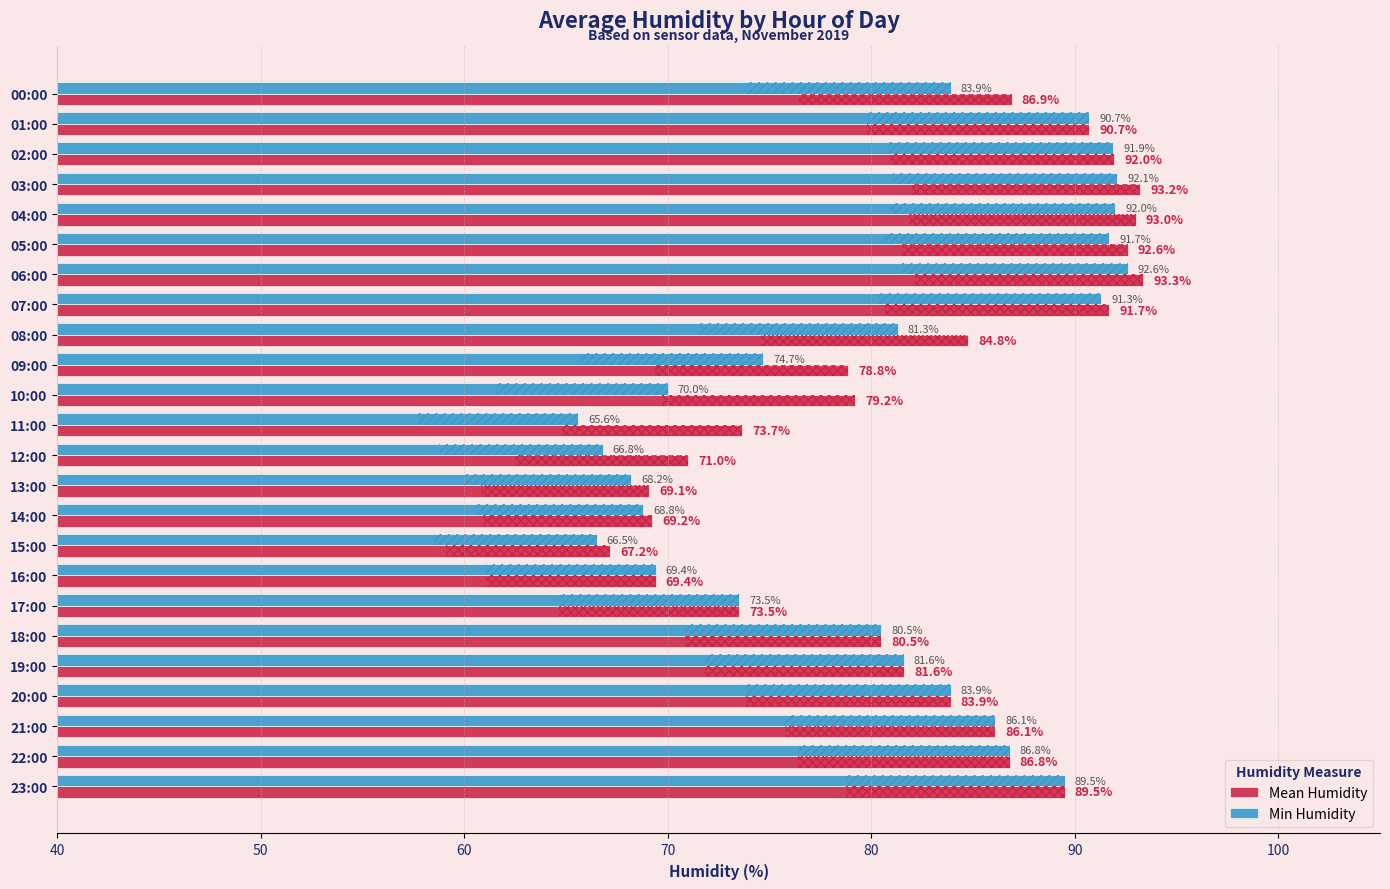

At how many categories does at least one series exceed 71?

19